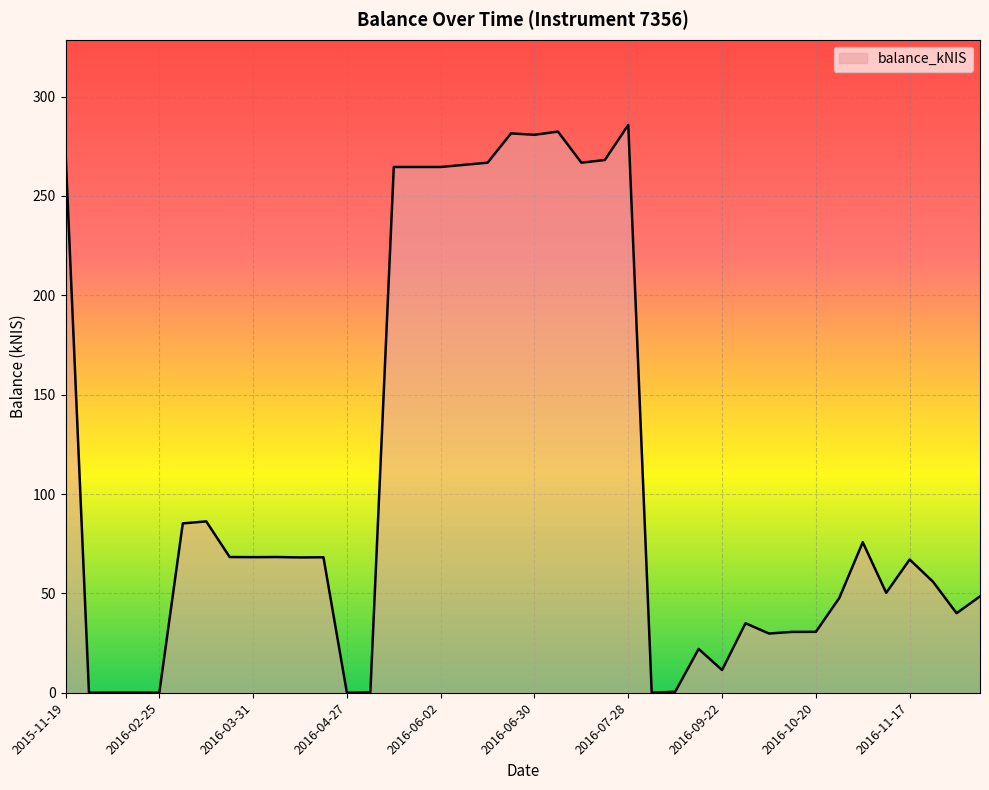

What is the maximum value shown in the chart?

285.8